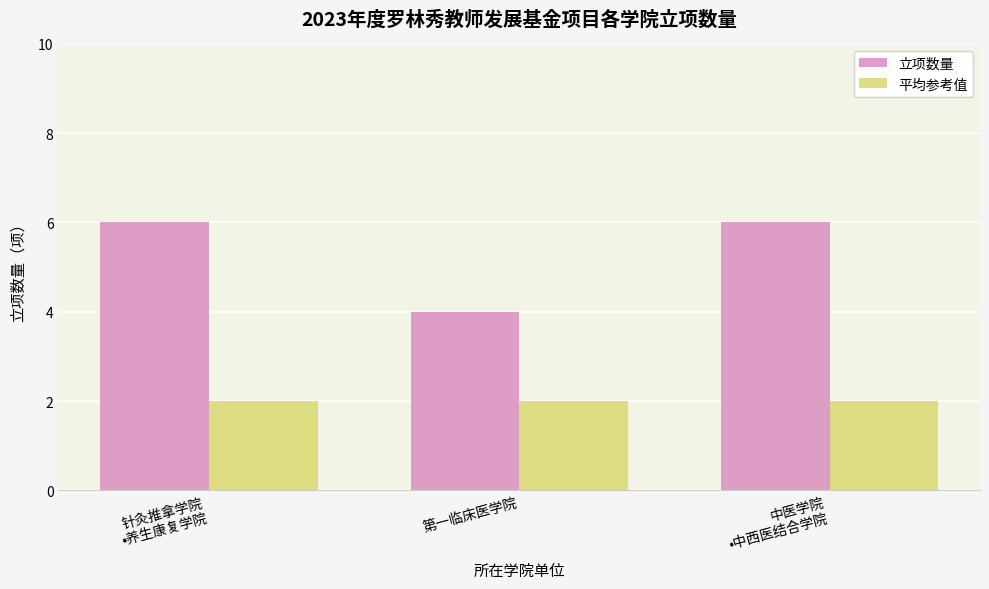

Rank the series by their maximum value, from lowest to highest.

平均参考值, 立项数量